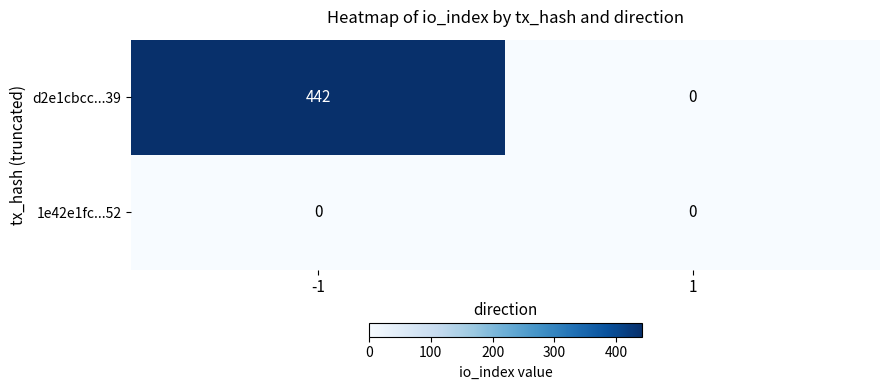

Which series changed the most between -1 and 1?

d2e1cbcc...39